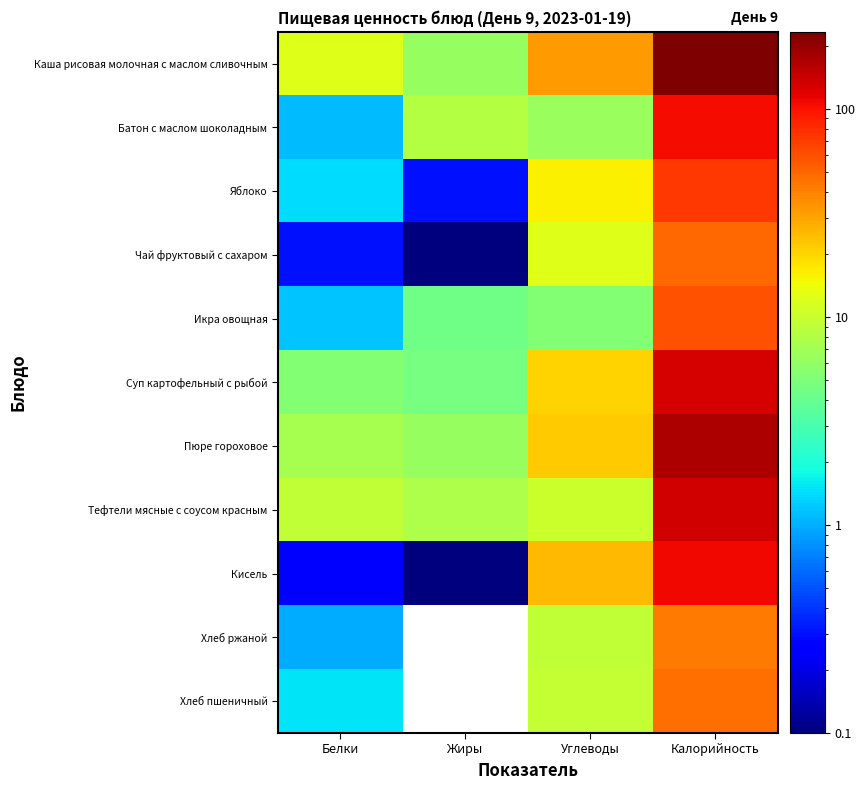

Reading left to right, extract all data points from this chart.

Каша рисовая молочная с маслом сливочным: Белки=12.2	Жиры=6.3	Углеводы=32.3	Калорийность=234.8
Батон с маслом шоколадным: Белки=1.1	Жиры=8.3	Углеводы=6.5	Калорийность=105.1
Яблоко: Белки=1.4	Жиры=0.3	Углеводы=16.0	Калорийность=72.3
Чай фруктовый с сахаром: Белки=0.3	Жиры=0.1	Углеводы=12.3	Калорийность=49.7
Икра овощная: Белки=1.2	Жиры=4.3	Углеводы=5.3	Калорийность=58.7
Суп картофельный с рыбой: Белки=5.2	Жиры=4.7	Углеводы=20.3	Калорийность=131.9
Пюре гороховое: Белки=7.3	Жиры=6.3	Углеводы=21.8	Калорийность=173.1
Тефтели мясные с соусом красным: Белки=9.2	Жиры=7.7	Углеводы=10.1	Калорийность=132.5
Кисель: Белки=0.3	Жиры=0.1	Углеводы=25.6	Калорийность=108.2
Хлеб ржаной: Белки=1.0	Жиры=0.0	Углеводы=9.2	Калорийность=42.3
Хлеб пшеничный: Белки=1.5	Жиры=0.0	Углеводы=9.7	Калорийность=46.2